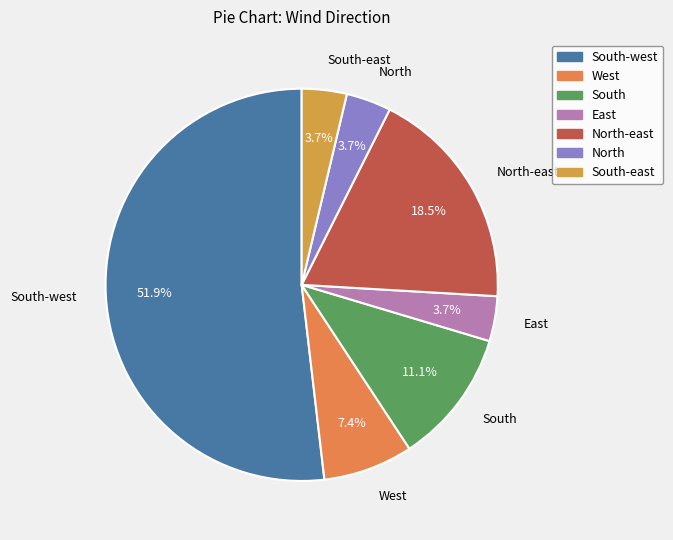

Rank the categories by value from highest to lowest.

South-west, North-east, South, West, East, North, South-east